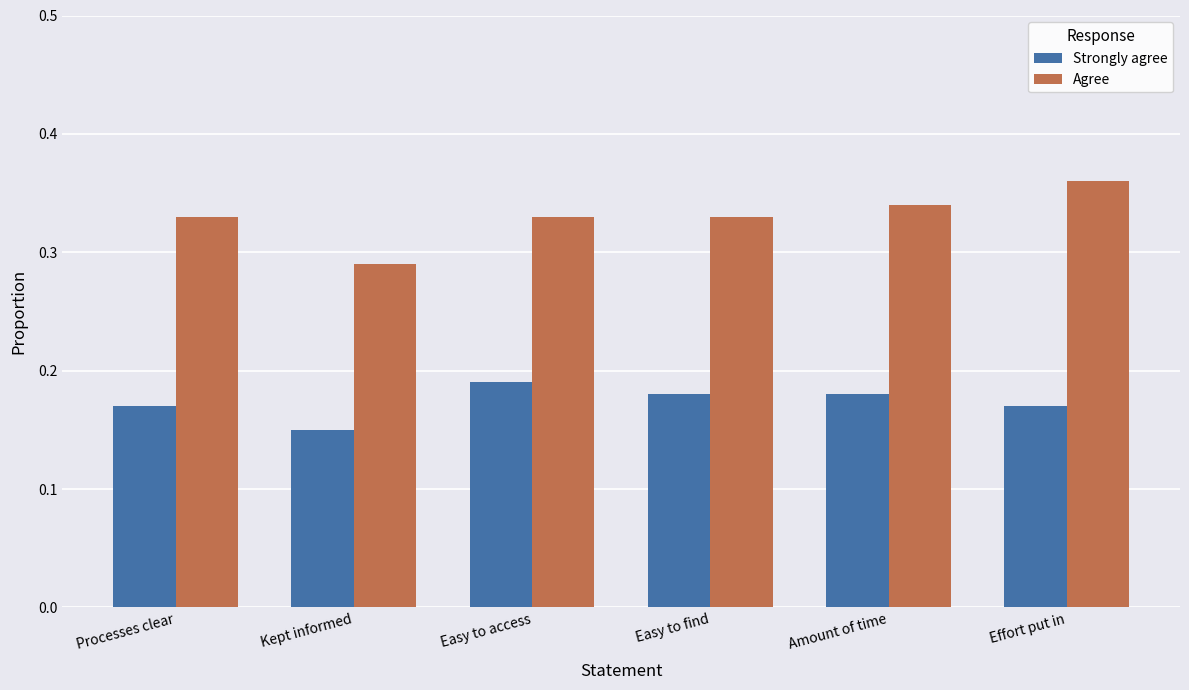

What are all the series names shown in the legend?

Strongly agree, Agree